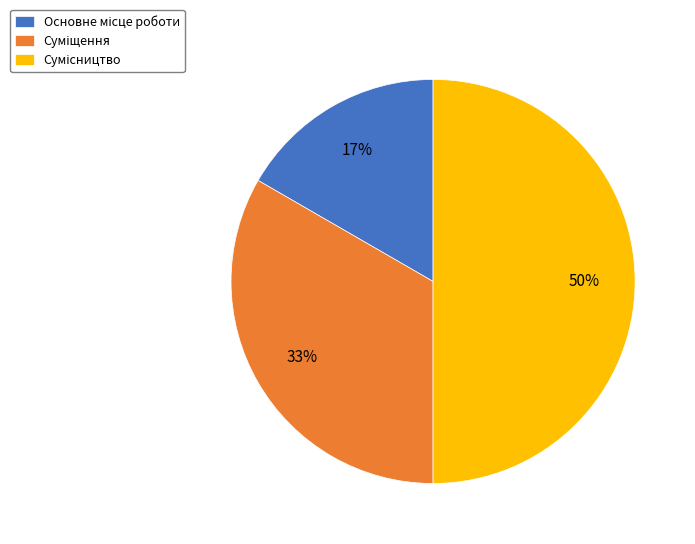

To the nearest percent, what is the difference between the largest and smallest slice percentages?

33%